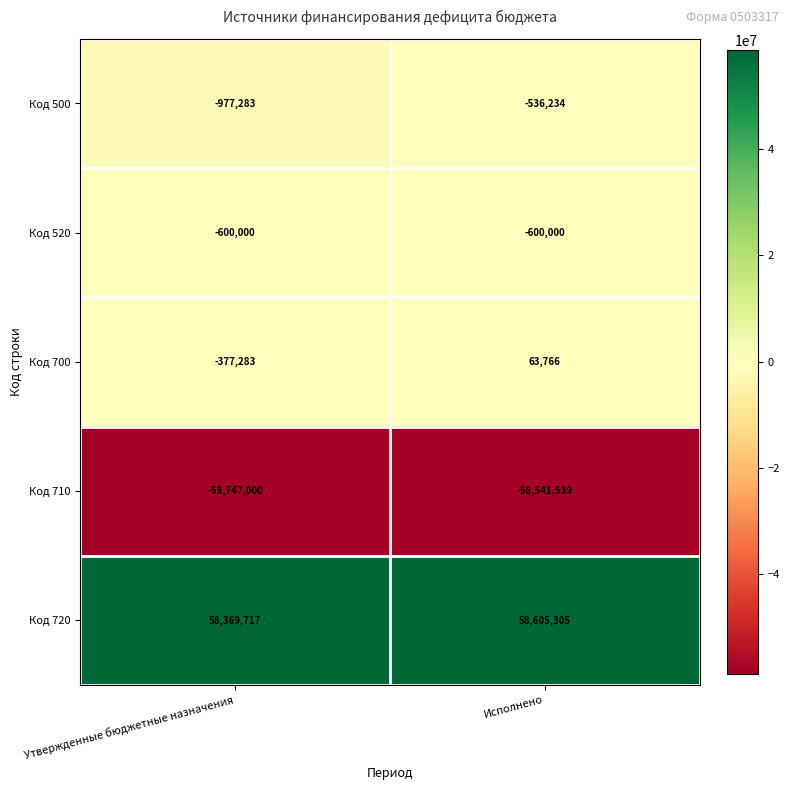

At how many categories does at least one series exceed 44934856?

2